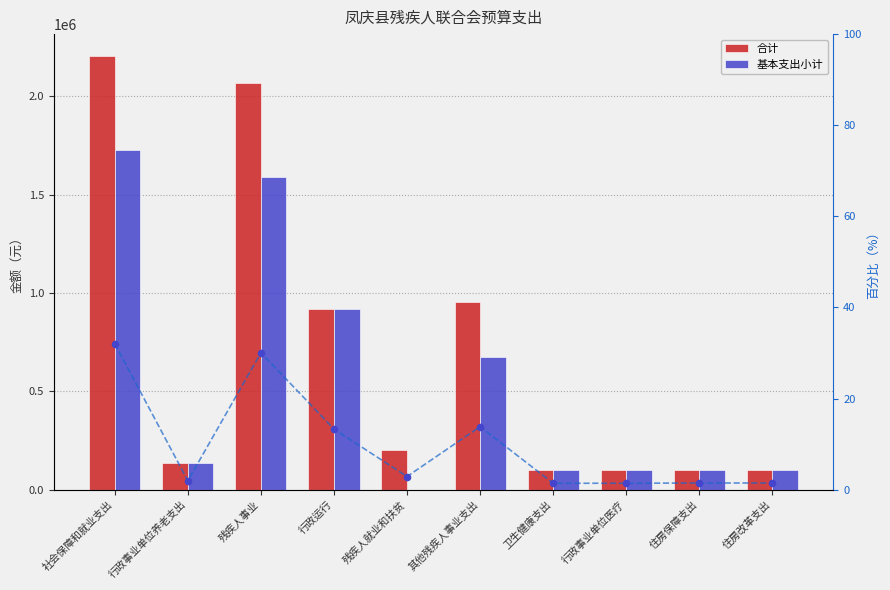

Which series has the largest total across all categories?

合计